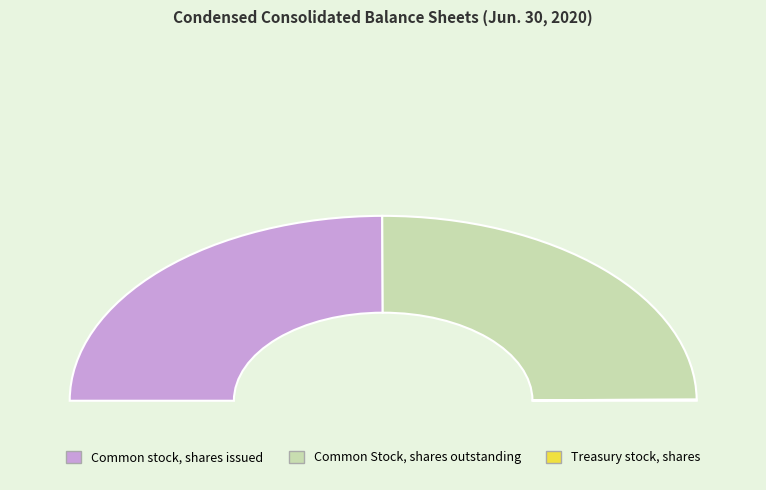

Which has a higher value, Common stock, shares issued or Treasury stock, shares?

Common stock, shares issued